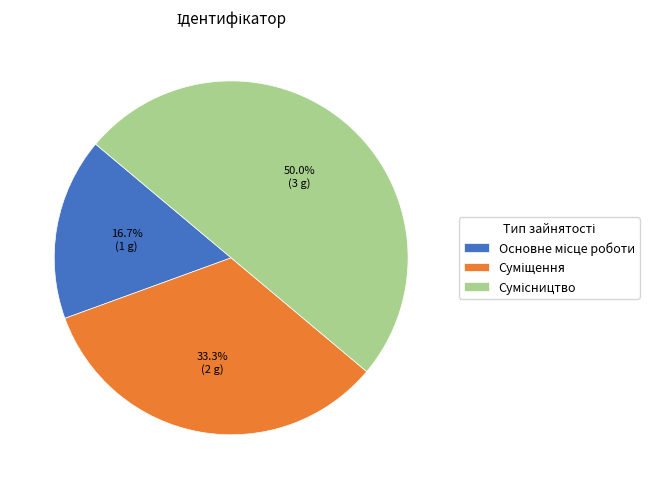

To the nearest percent, what is the difference between the largest and smallest slice percentages?

33%